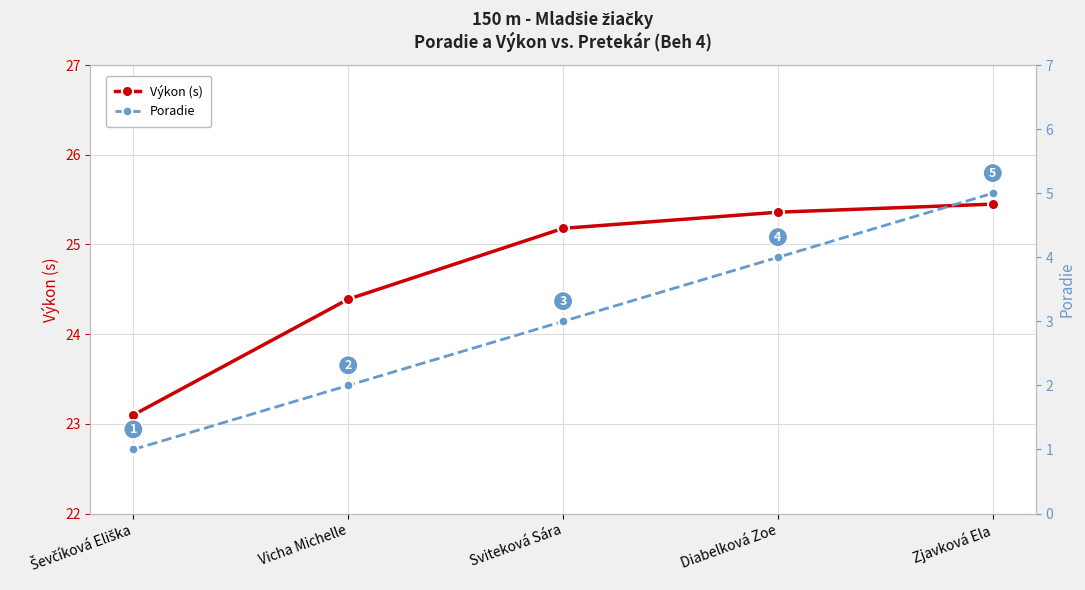

At which label is Výkon (s) closest to 24?

Vicha Michelle